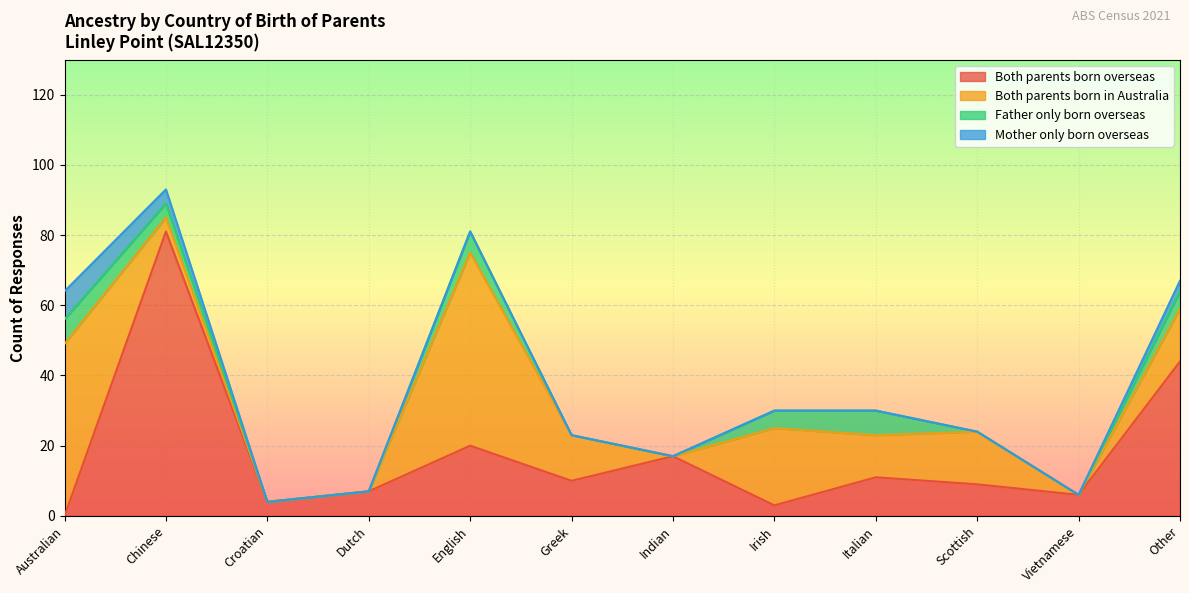

What are all the series names shown in the legend?

Both parents born overseas, Both parents born in Australia, Father only born overseas, Mother only born overseas